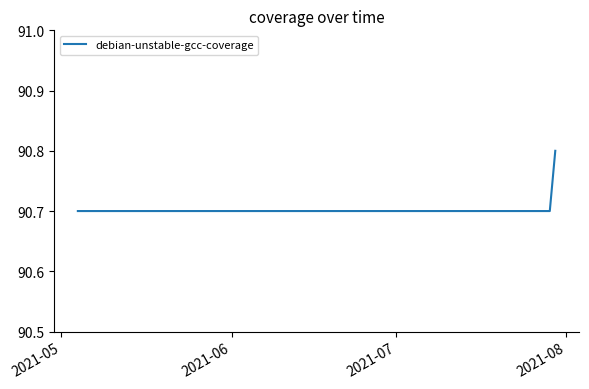

What is the minimum value shown in the chart?

90.7